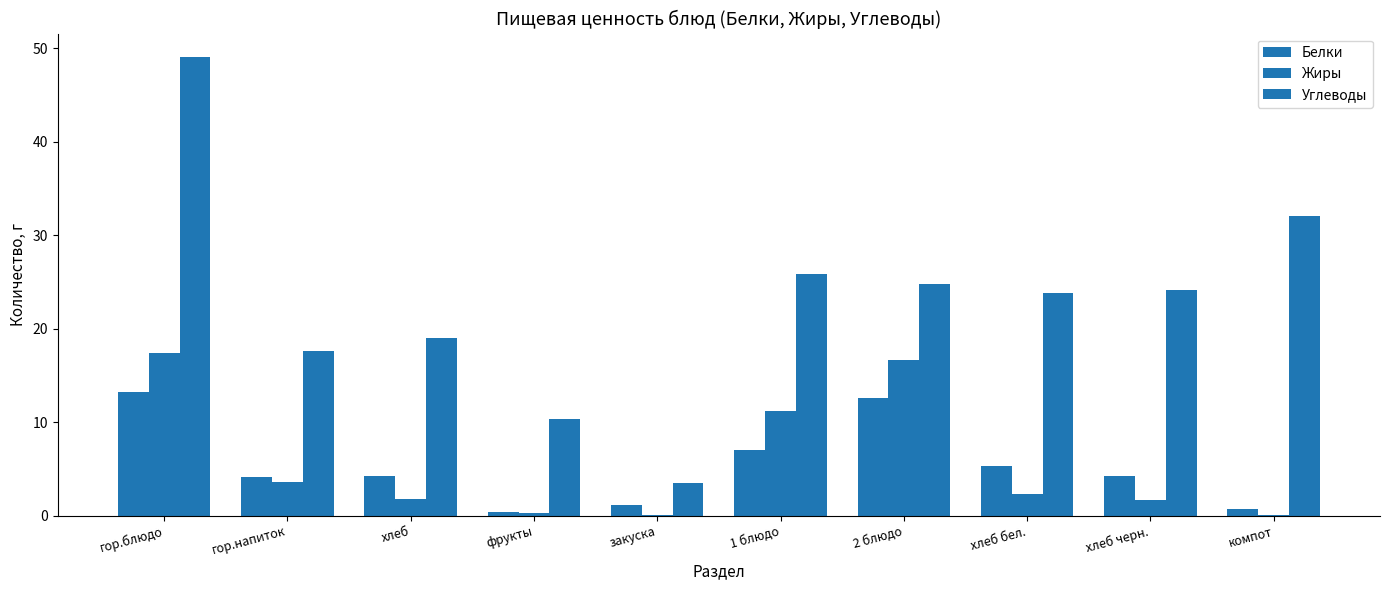

At which label does Жиры reach its minimum?

компот